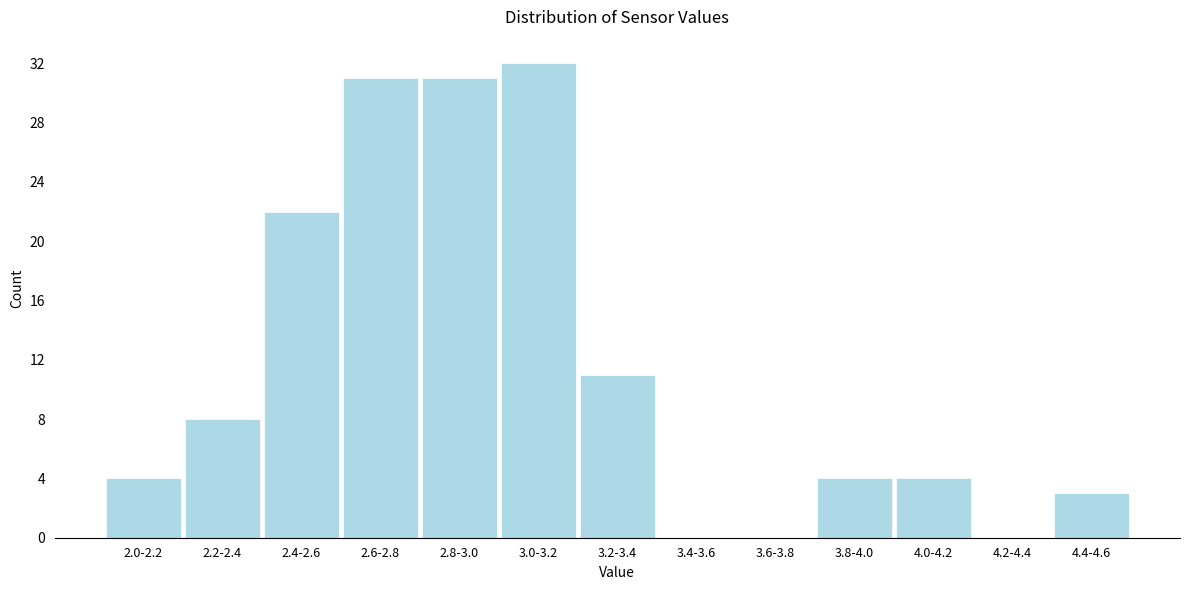

Reading right to left, extract all data points from this chart.

4.4-4.6=3	4.2-4.4=0	4.0-4.2=4	3.8-4.0=4	3.6-3.8=0	3.4-3.6=0	3.2-3.4=11	3.0-3.2=32	2.8-3.0=31	2.6-2.8=31	2.4-2.6=22	2.2-2.4=8	2.0-2.2=4